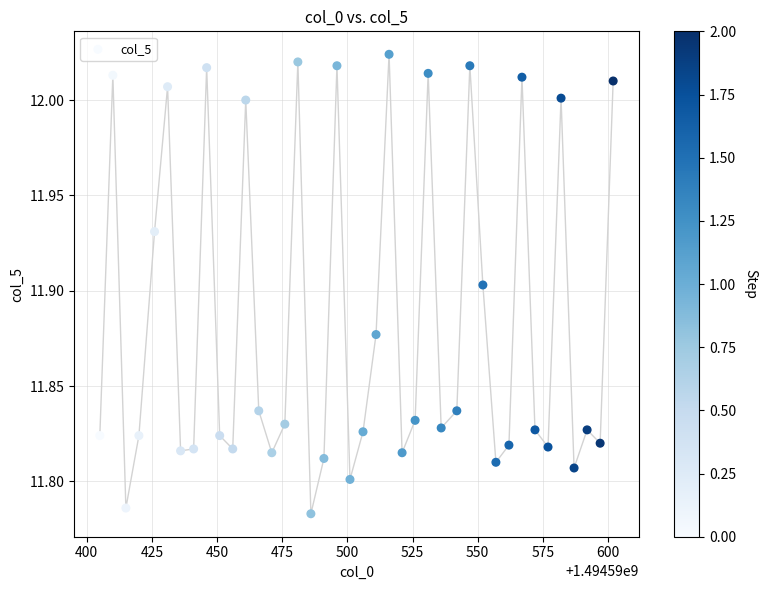

What is the range of X values (max minus min)?

197.0